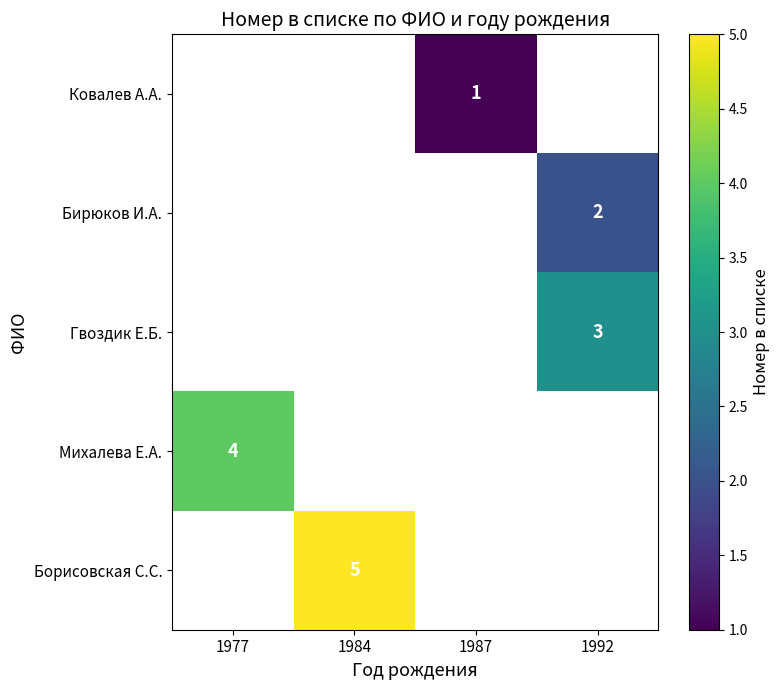

The Борисовская С.С. series shows 5 at 1984. True or false?

True